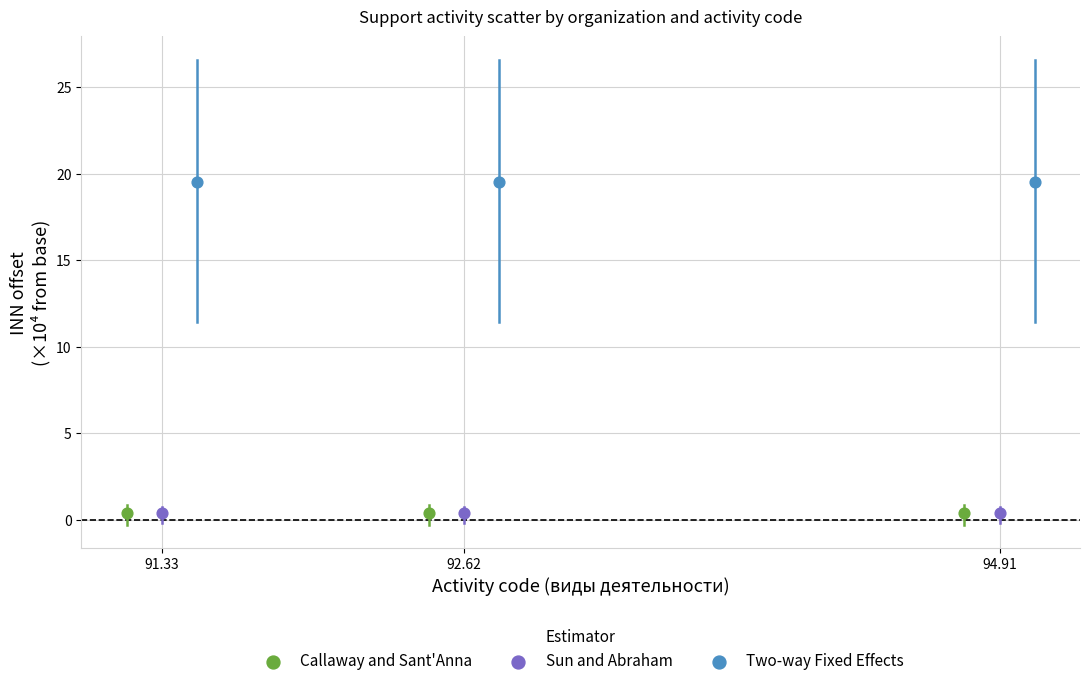

Which series reaches the maximum Y coordinate?

Two-way Fixed Effects